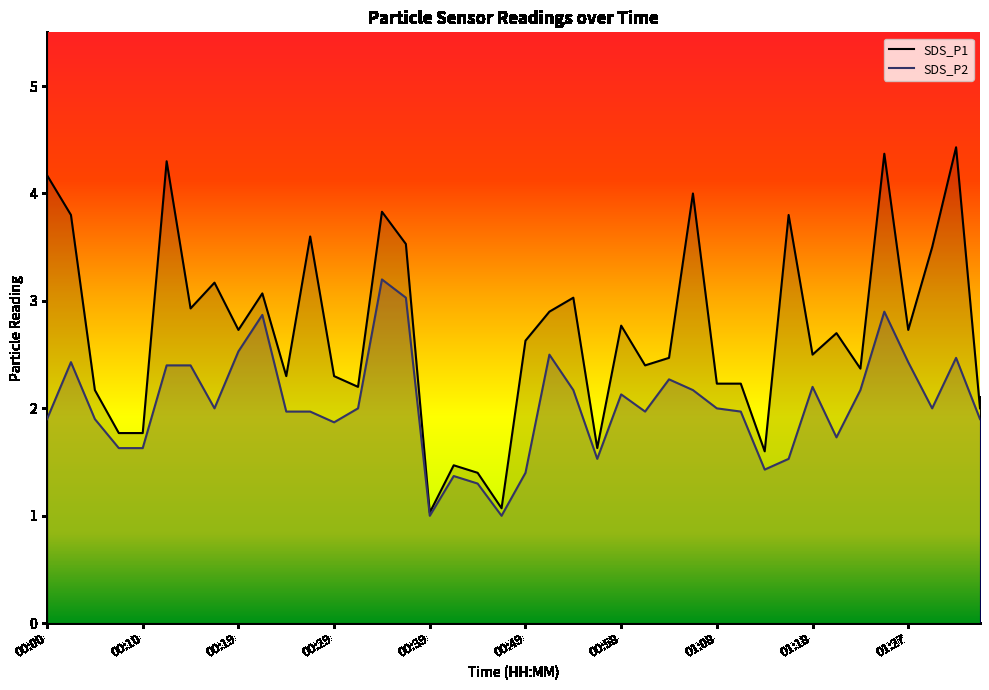

Which label corresponds to the largest value in the chart?

01:32